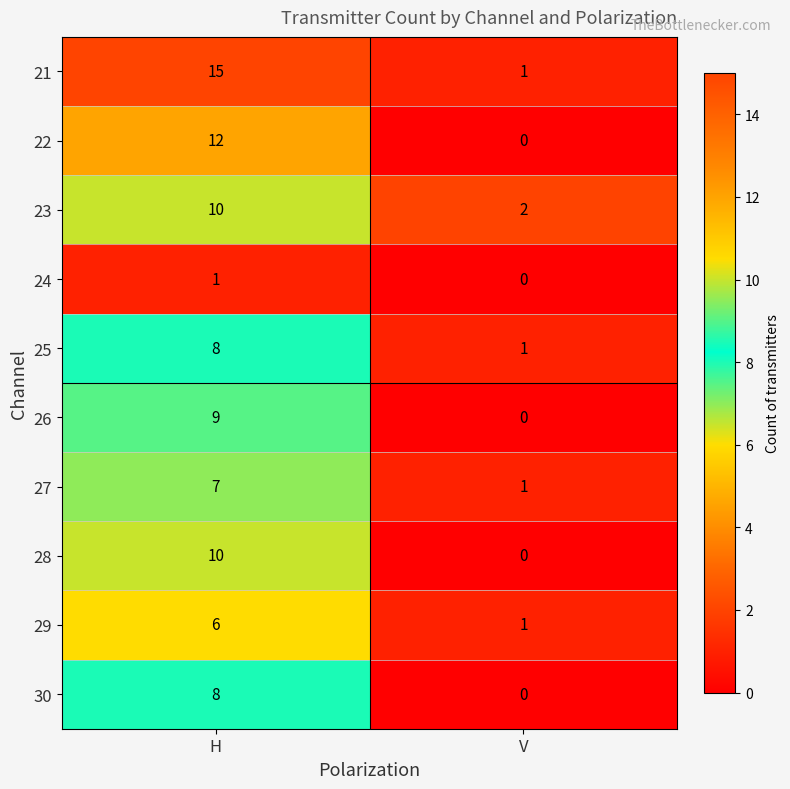

At which category is the sum across all series the highest?

H